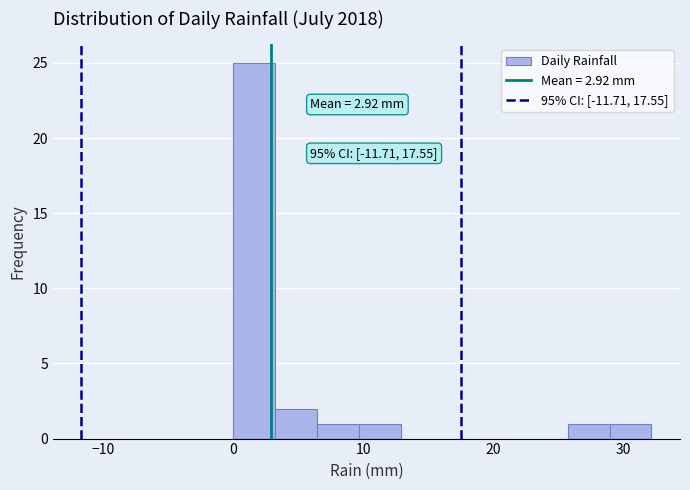

Read against the x-axis, roughly where is the centre of the tallest bar?

2